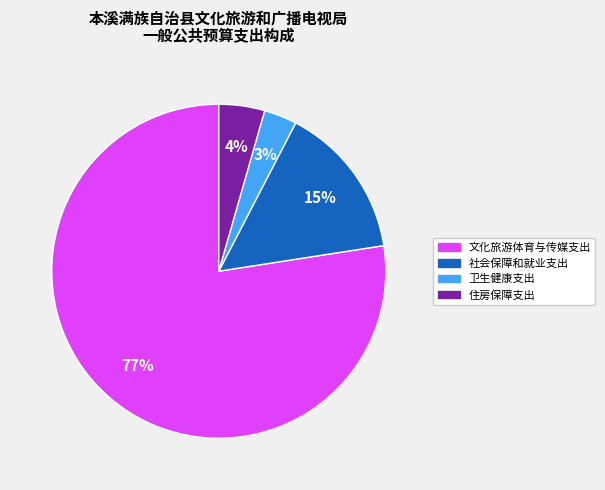

Between 文化旅游体育与传媒支出 and 社会保障和就业支出, which is larger?

文化旅游体育与传媒支出